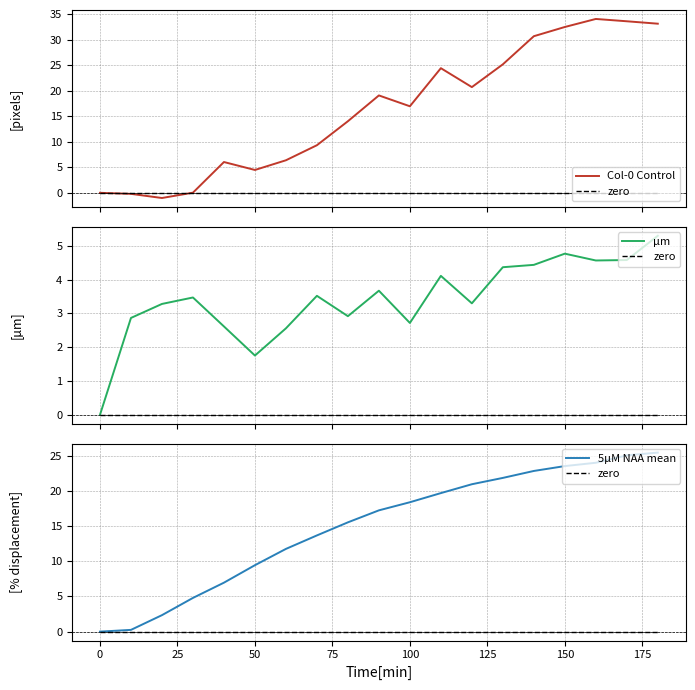

Reading left to right, extract all data points from this chart.

Col-0 Control: 0.0	-0.2	-1.0	0.0	6.0	4.5	6.4	9.3	14.0	19.1	17.0	24.4	20.7	25.2	30.7	32.5	34.1	33.6	33.1
zero: 0.0	0.0	0.0	0.0	0.0	0.0	0.0	0.0	0.0	0.0	0.0	0.0	0.0	0.0	0.0	0.0	0.0	0.0	0.0
µm: 0.0	2.9	3.3	3.5	2.6	1.8	2.6	3.5	2.9	3.7	2.7	4.1	3.3	4.4	4.4	4.8	4.6	4.6	5.3
5µM NAA mean: 0.0	0.2	2.3	4.8	7.0	9.4	11.8	13.7	15.5	17.2	18.4	19.7	20.9	21.9	22.8	23.5	24.0	25.1	25.4